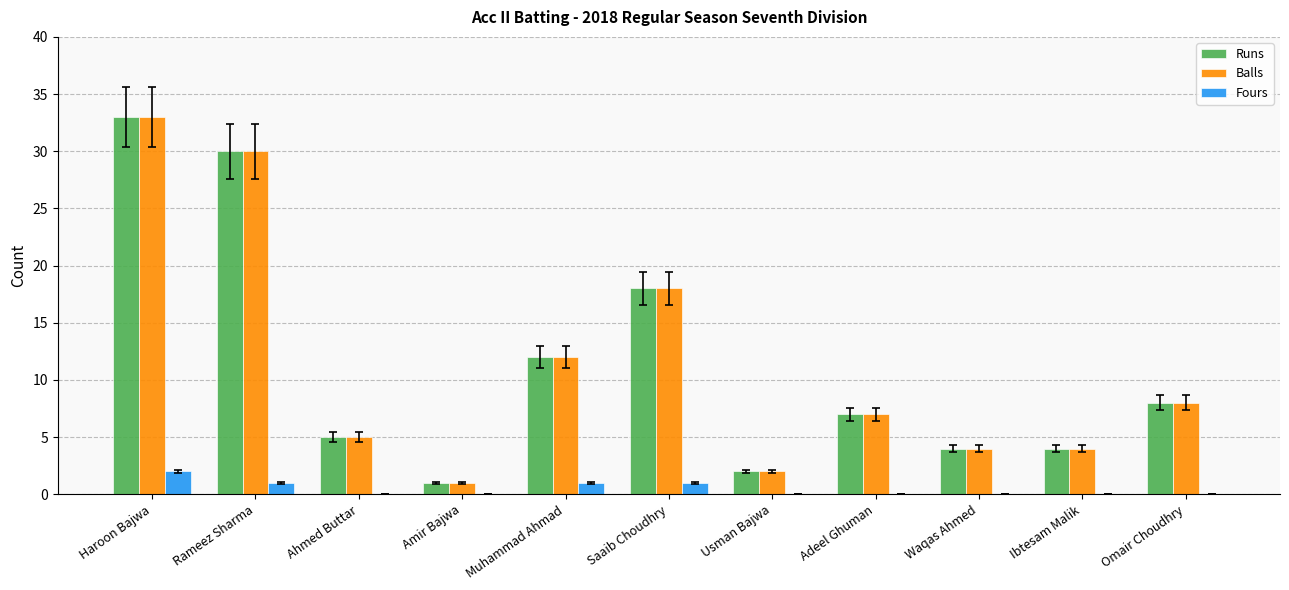

What is the maximum value shown in the chart?

33